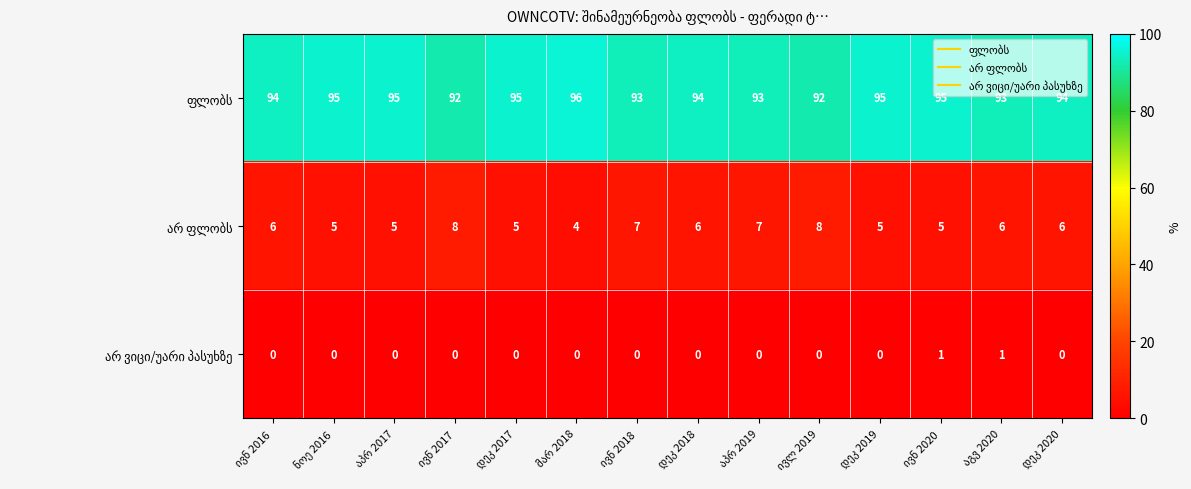

What is the greatest value displayed?

96